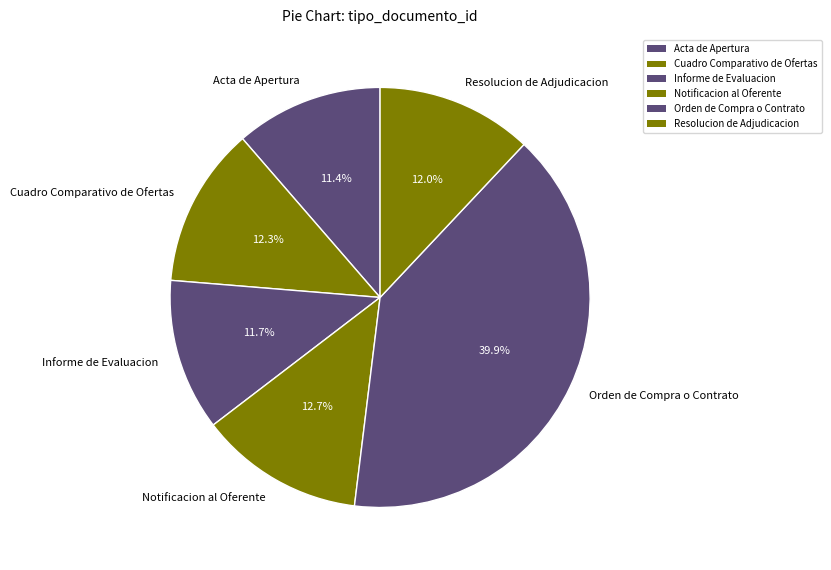

Between Resolucion de Adjudicacion and Acta de Apertura, which is larger?

Resolucion de Adjudicacion